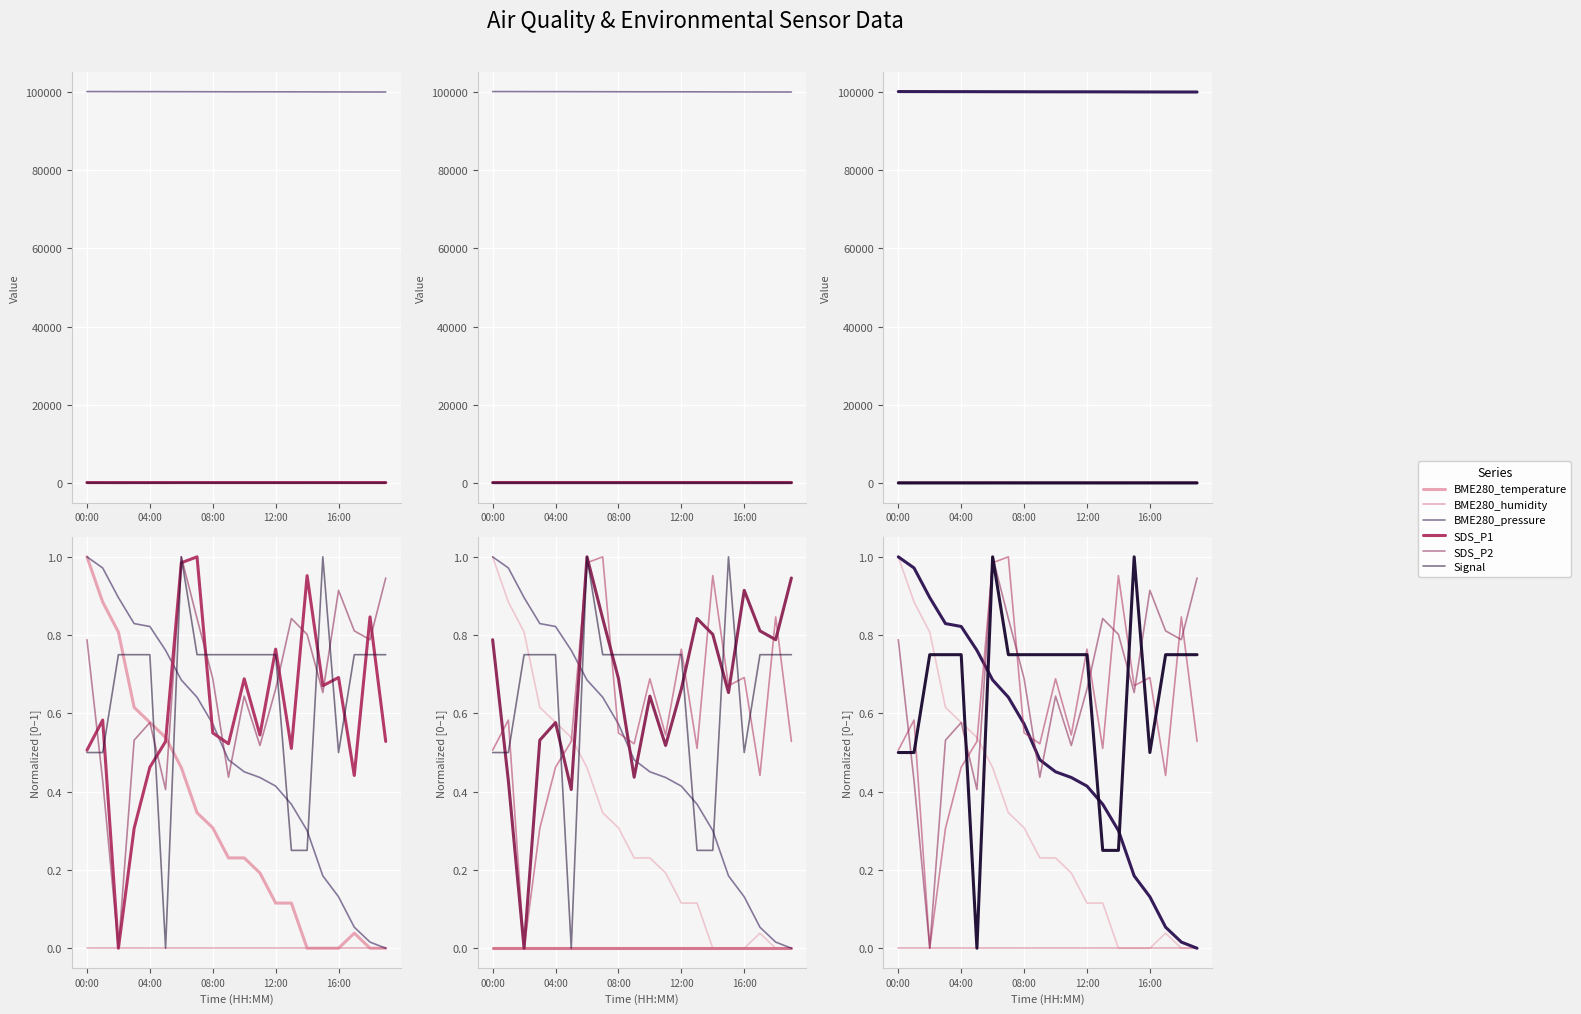

Is it true that SDS_P2 equals 0.2 at 12:00?

False